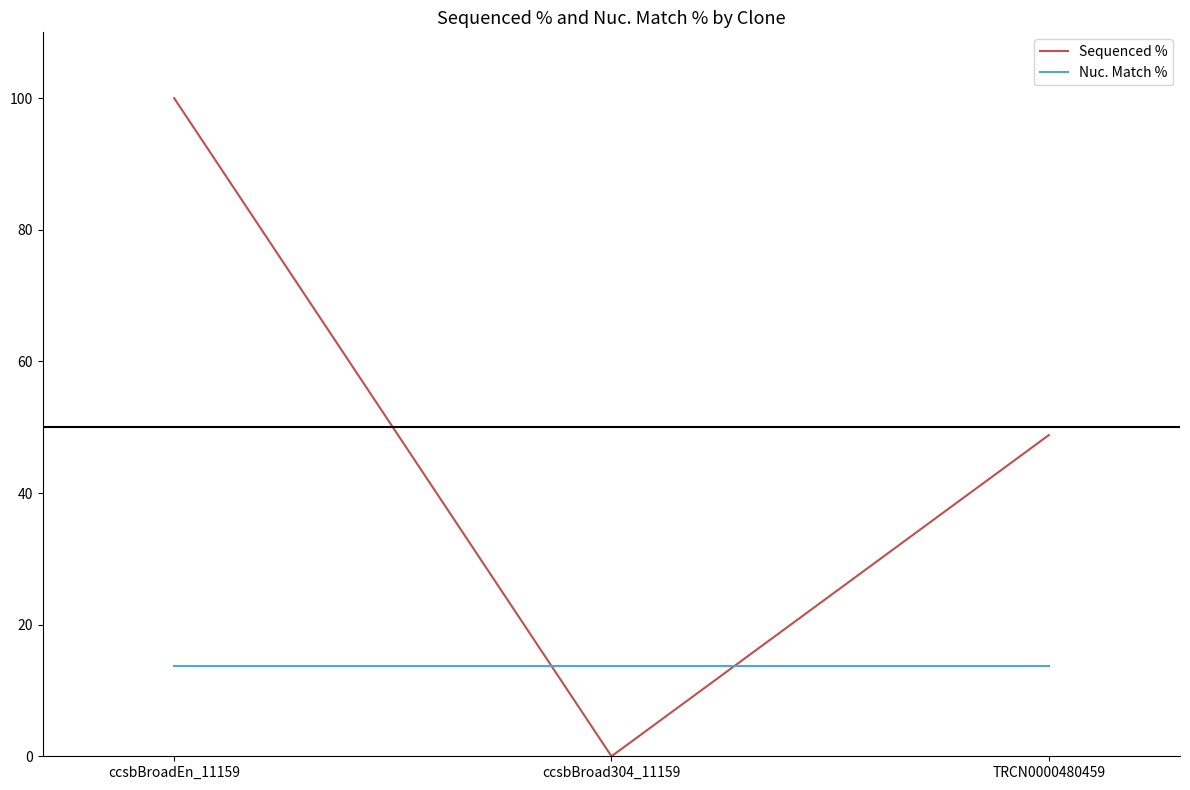

The Sequenced % series shows 48.8 at TRCN0000480459. True or false?

True